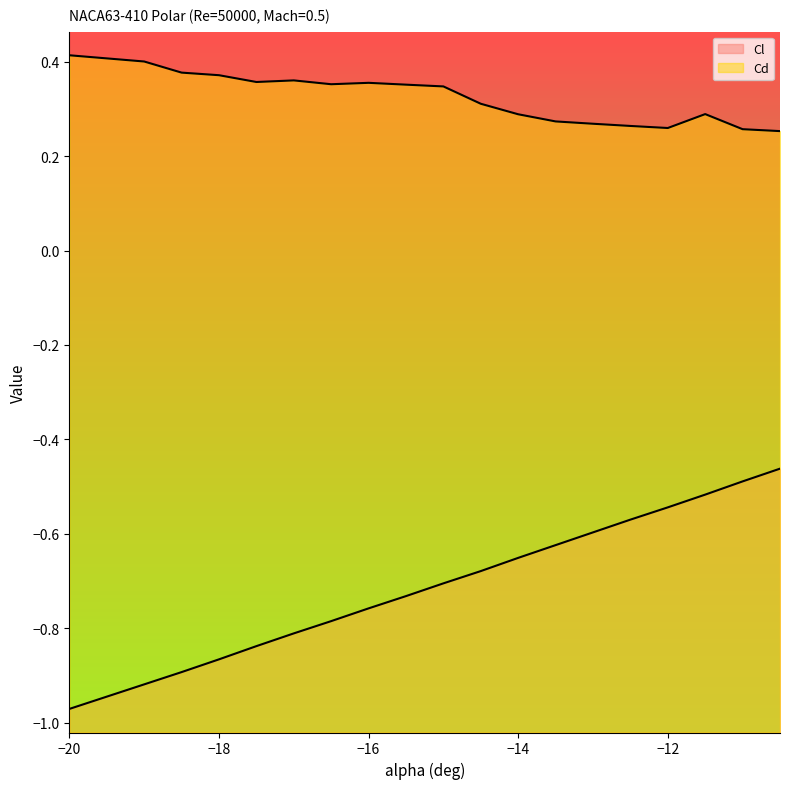

Rank the series by their average value, from lowest to highest.

Cl, Cd